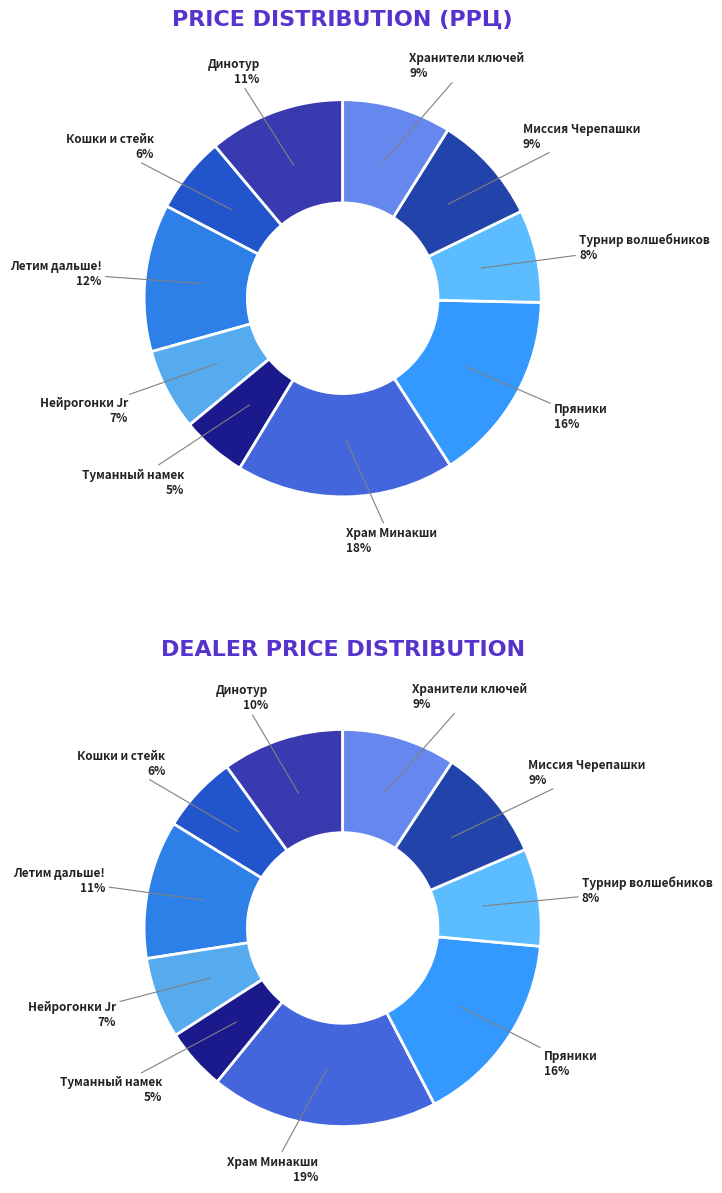

What portion of the pie excludes Игра настольная Туманный намек?

94.7%